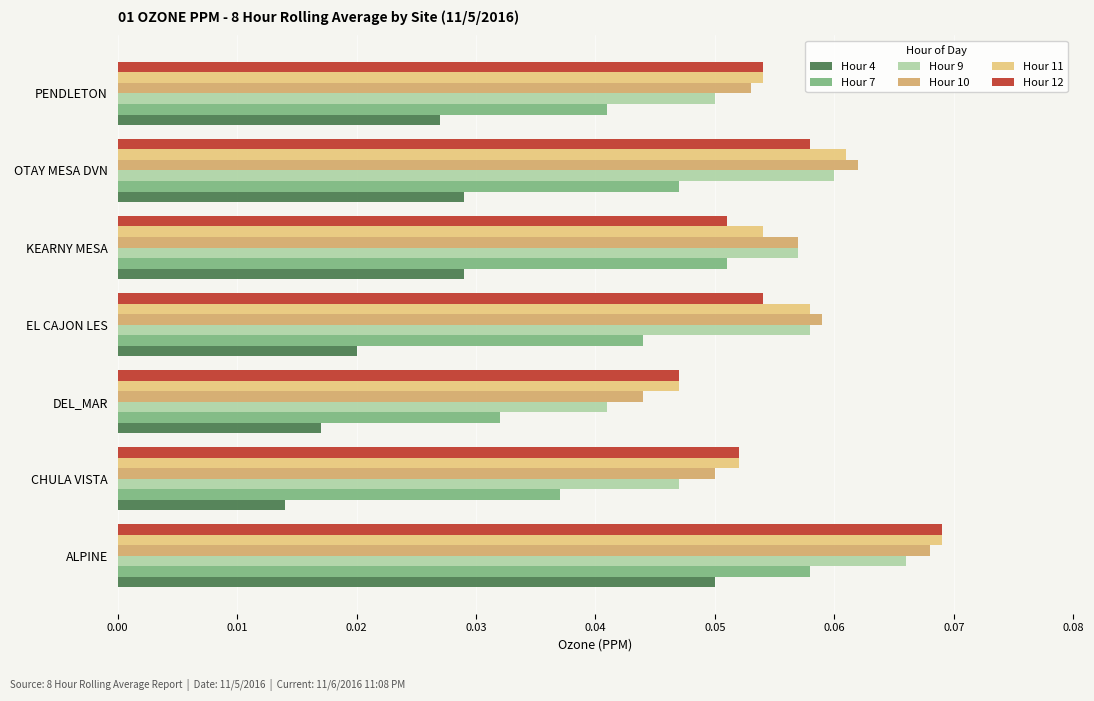

Which series changed the most between ALPINE and CHULA VISTA?

Hour 4